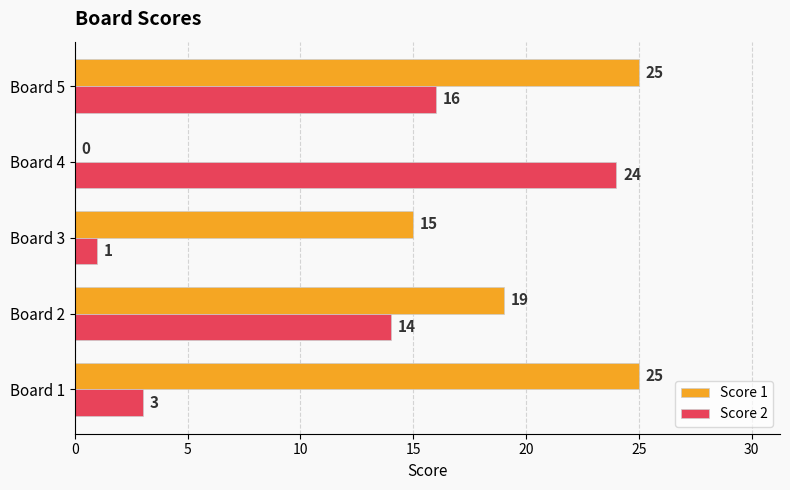

What is the highest value of the Score 1 series?

25